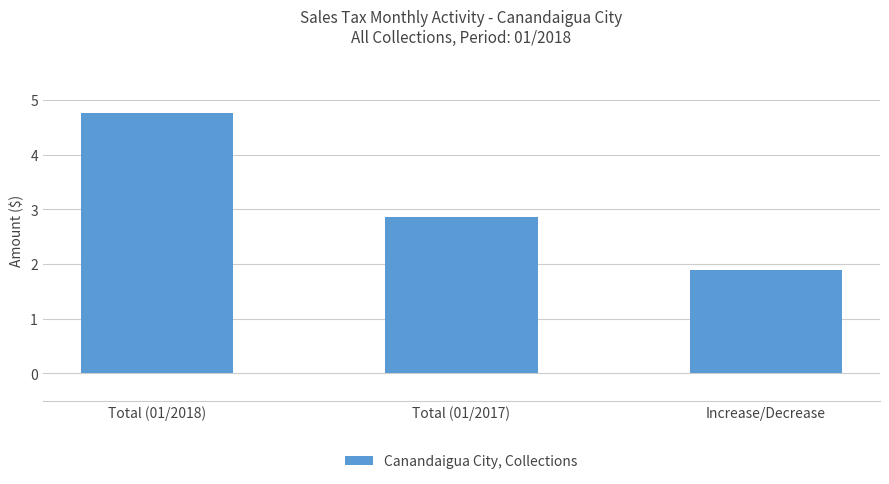

What is the difference between the second highest and minimum values?

1.0